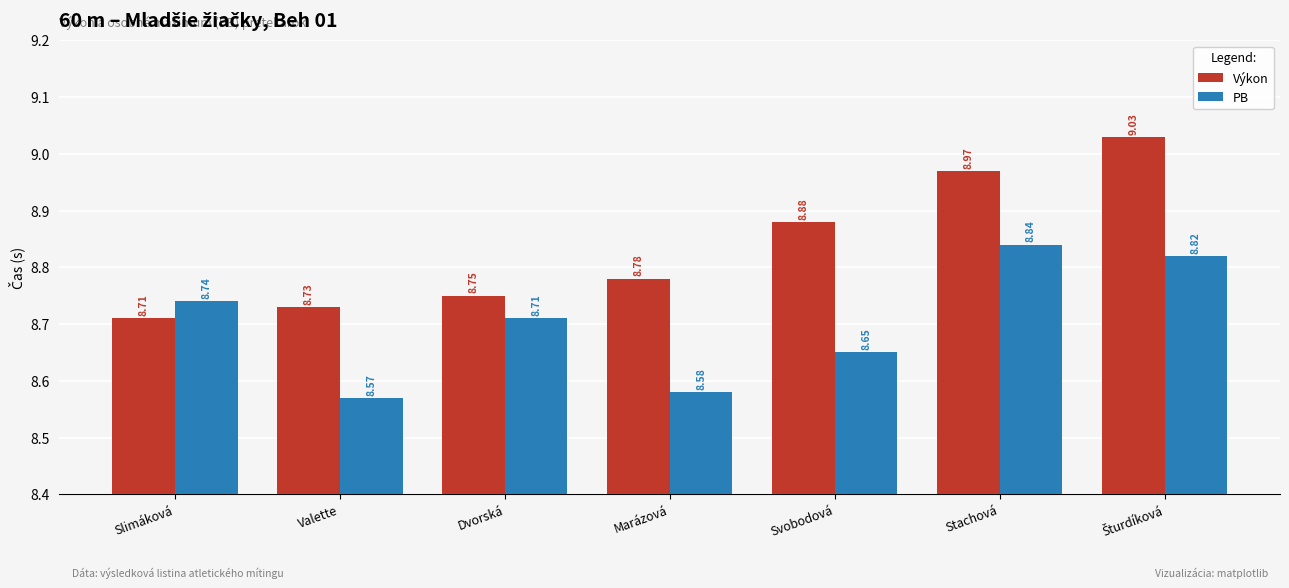

What is the difference between the maximum and minimum values in the PB series?

0.3